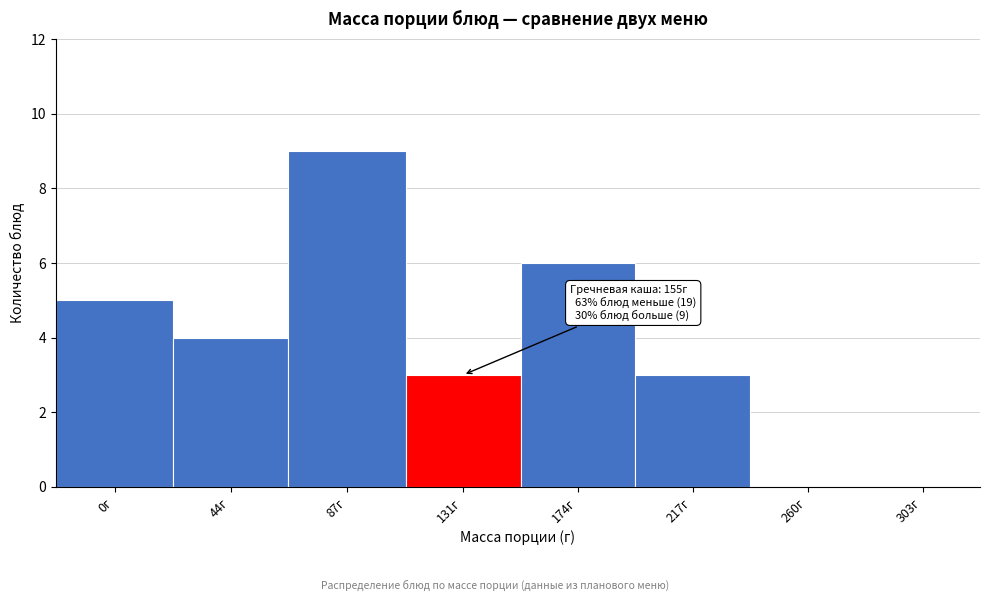

Reading left to right, list all the values displayed in this chart.

0г=5	44г=4	87г=9	131г=3	174г=6	217г=3	260г=0	303г=0